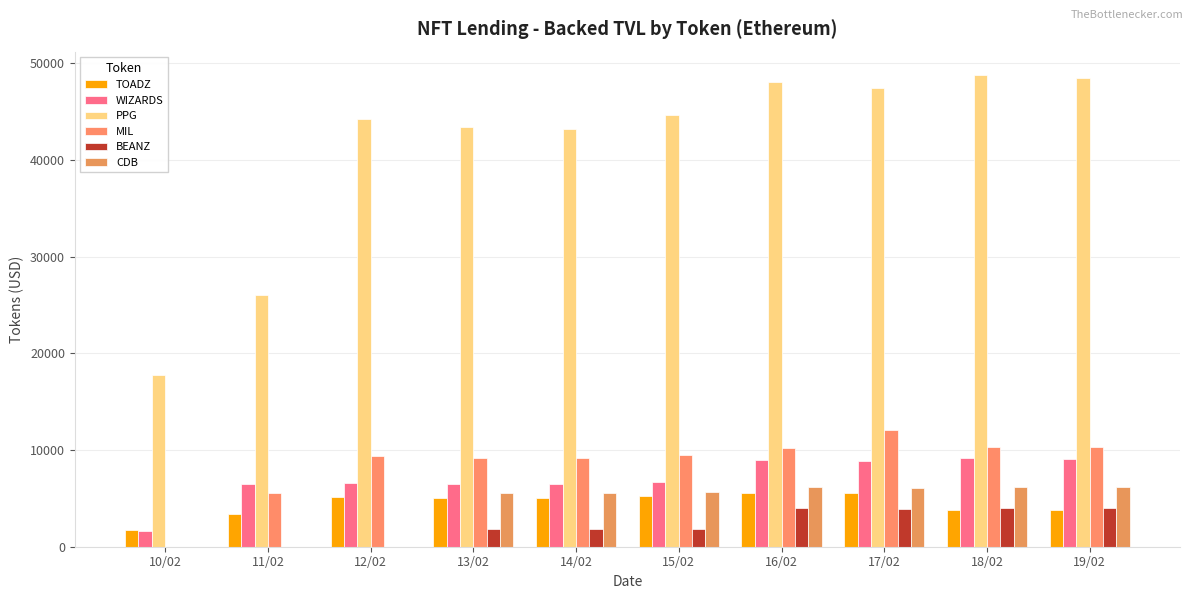

Which series has the largest total across all categories?

PPG